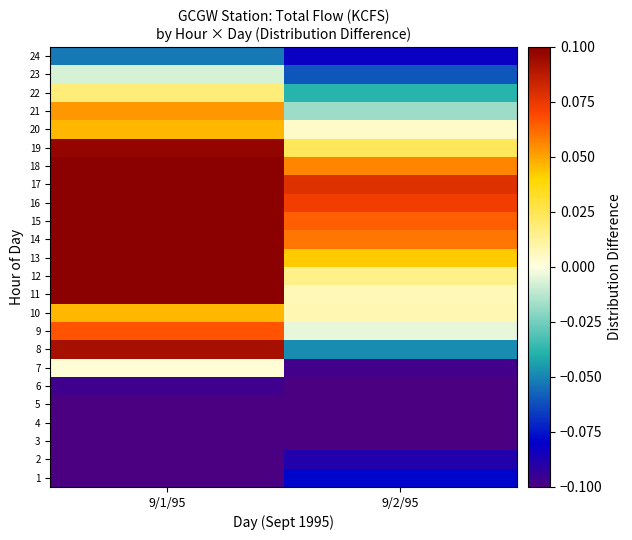

At which category is the sum across all series the highest?

9/1/95